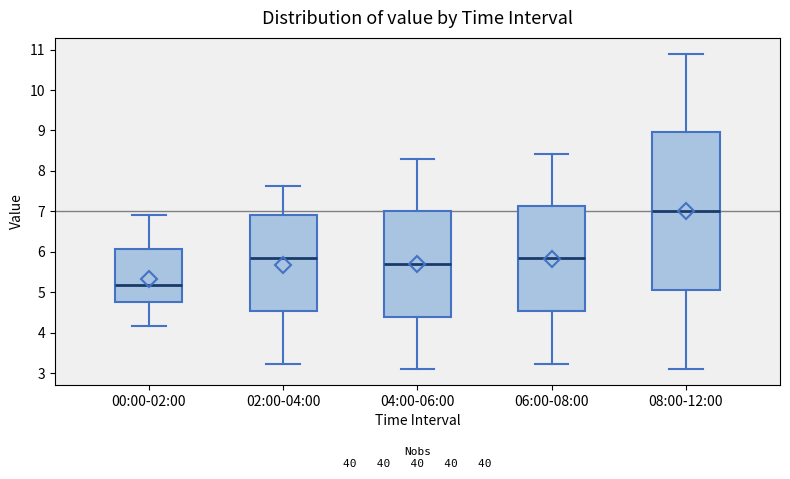

Reading left to right, read every box against the y-axis: the position of its median line, the range the box covers, and the ends of its whiskers. The values are not printed on the chart, so give them approximately, as read against the axis.

00:00-02:00: median 5.2, box 4.8 to 6.1, whiskers 4.2 to 6.9
02:00-04:00: median 5.8, box 4.5 to 6.9, whiskers 3.2 to 7.6
04:00-06:00: median 5.7, box 4.4 to 7.0, whiskers 3.1 to 8.3
06:00-08:00: median 5.8, box 4.5 to 7.1, whiskers 3.2 to 8.4
08:00-12:00: median 7.0, box 5.1 to 9.0, whiskers 3.1 to 10.9